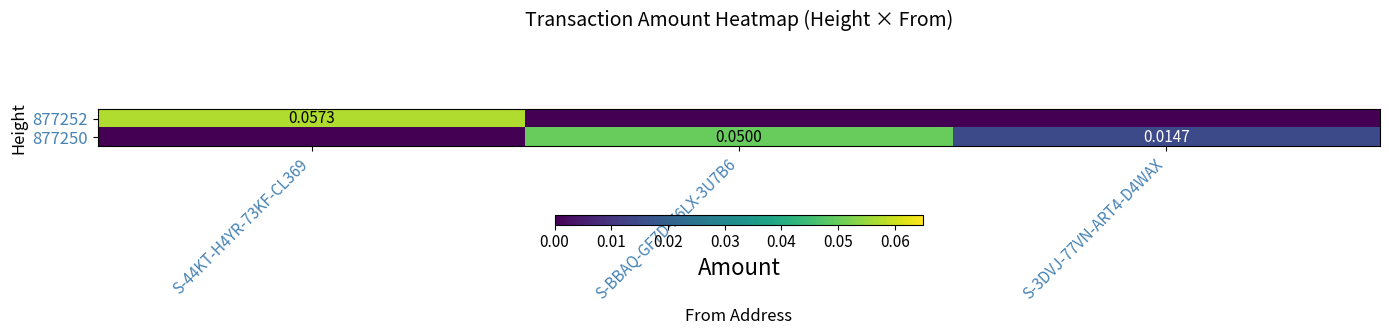

Is the value of 877250 at S-BBAQ-GF7D-Z6LX-3U7B6 greater than the value of 877252 at S-44KT-H4YR-73KF-CL369?

No